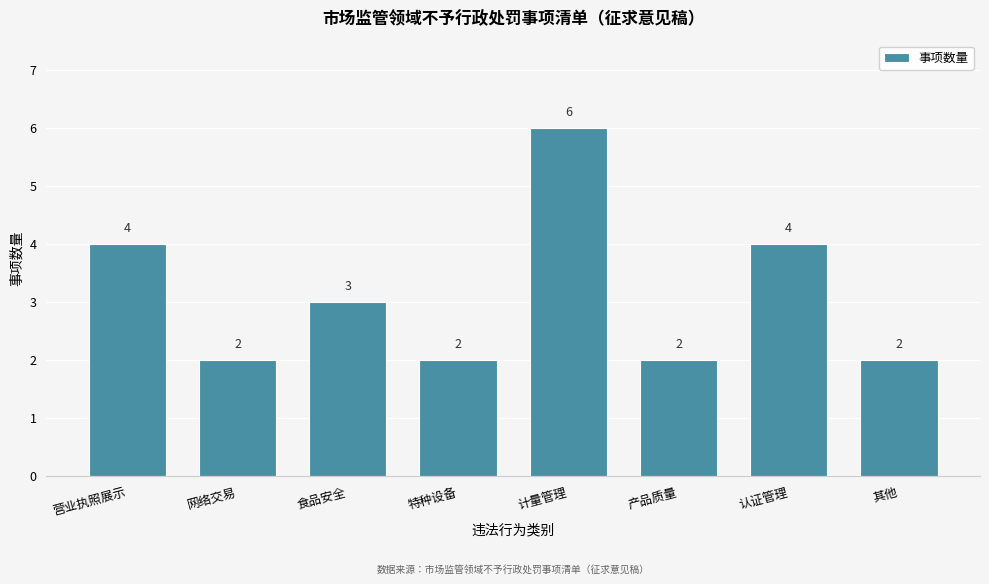

Reading left to right, list all the values displayed in this chart.

4	2	3	2	6	2	4	2